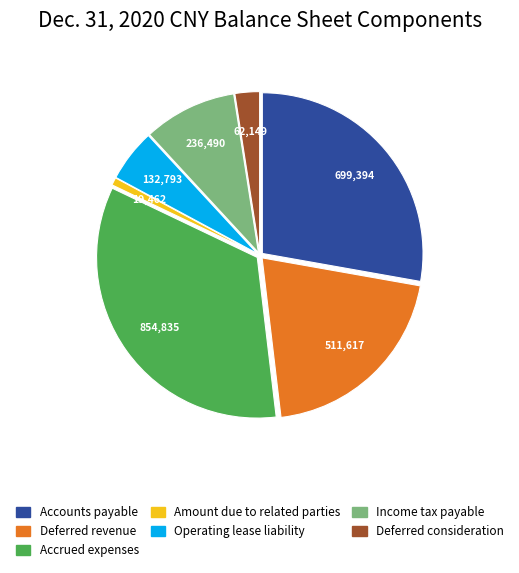

Which category has the smallest portion of the pie?

Amount due to related parties